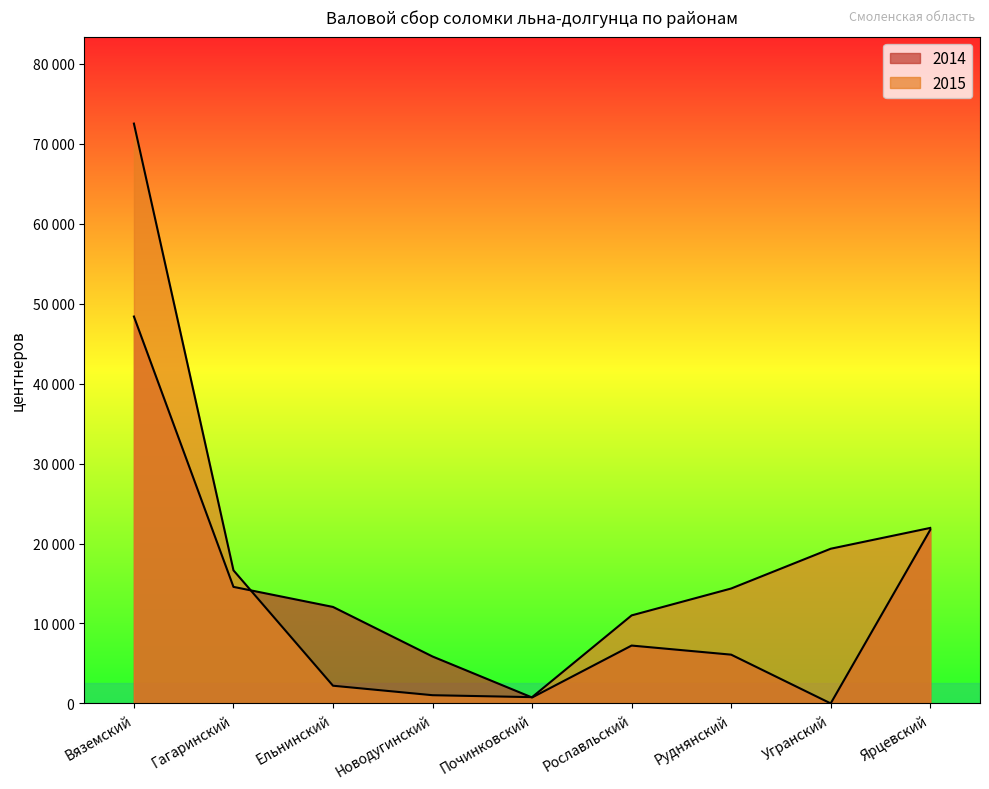

Is it true that 2015 equals 1534 at Новодугинский?

False